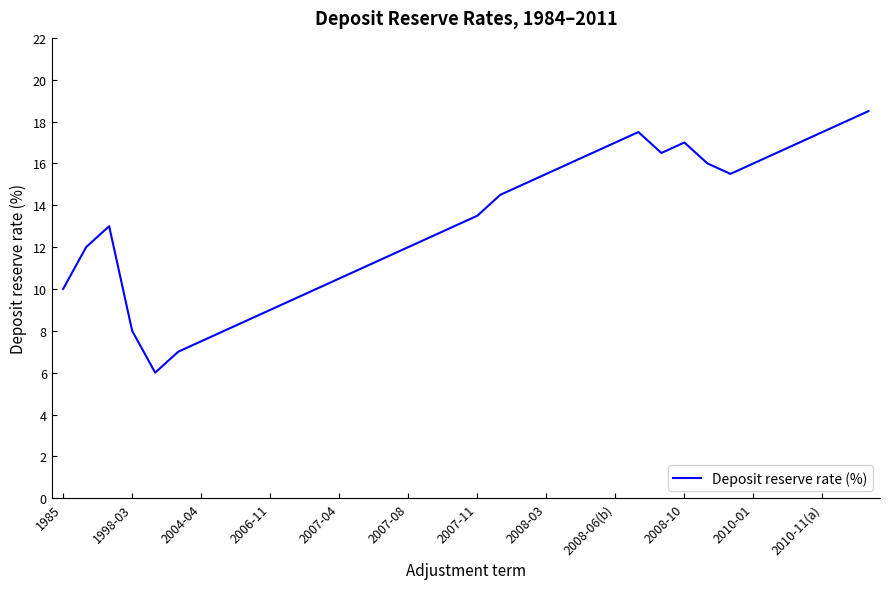

How many interior local peaks (higher than both neighbors) does the data have?

3